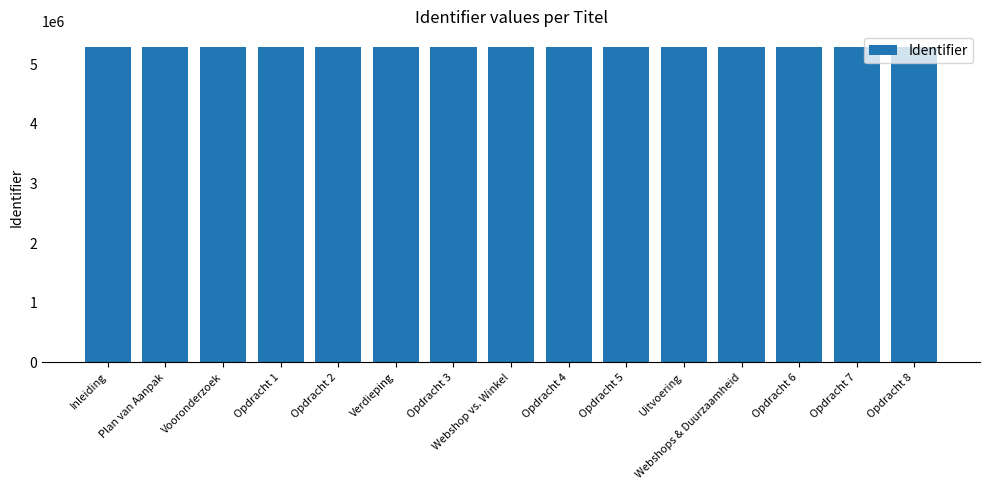

What is the average value?

5289323